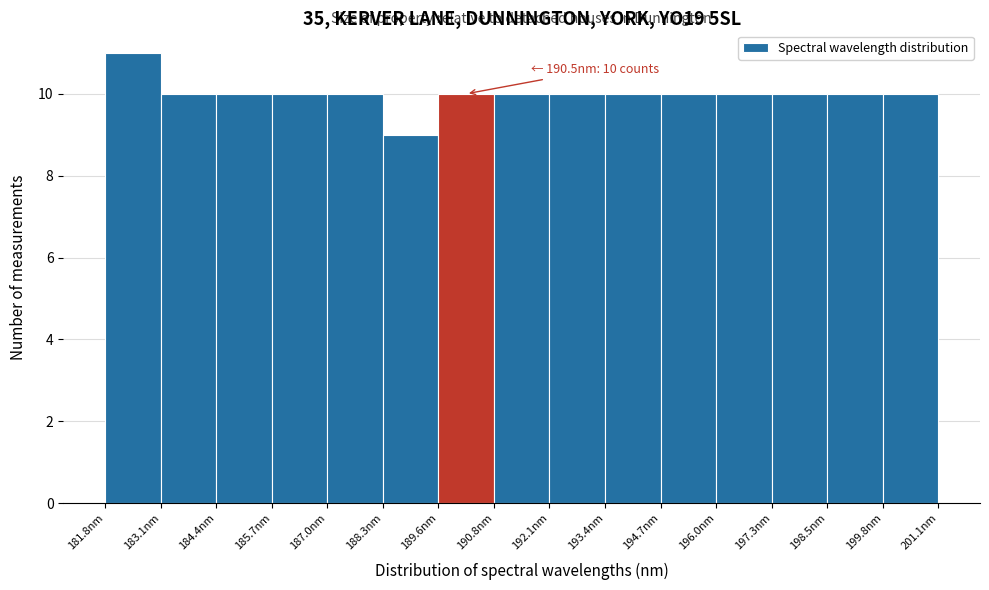

Which range on the x-axis has the tallest bar?

181.8 to 183.2